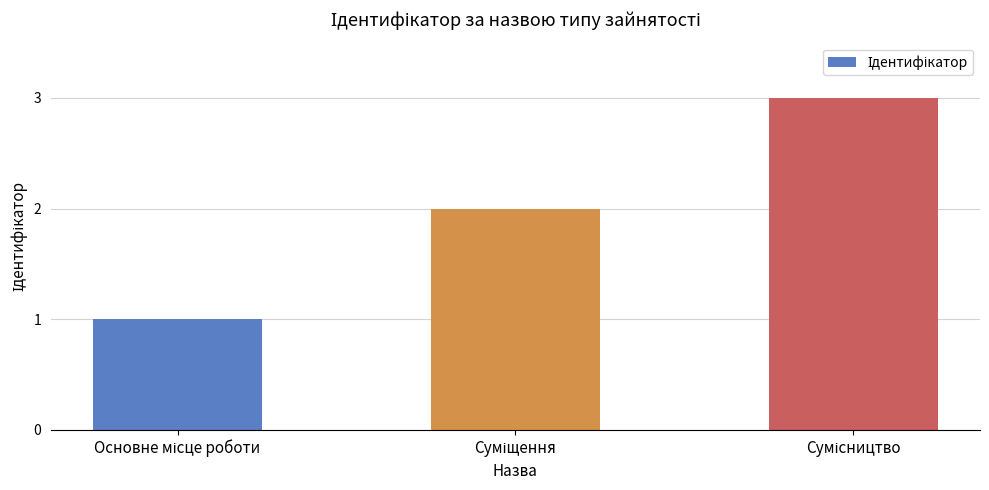

What is the greatest value displayed?

3